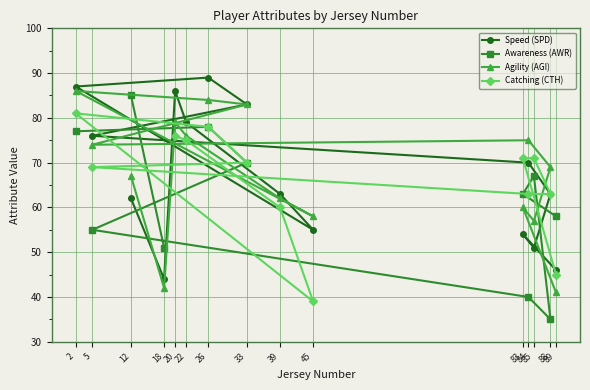

Which category has the lowest value in the Agility (AGI) series?

89